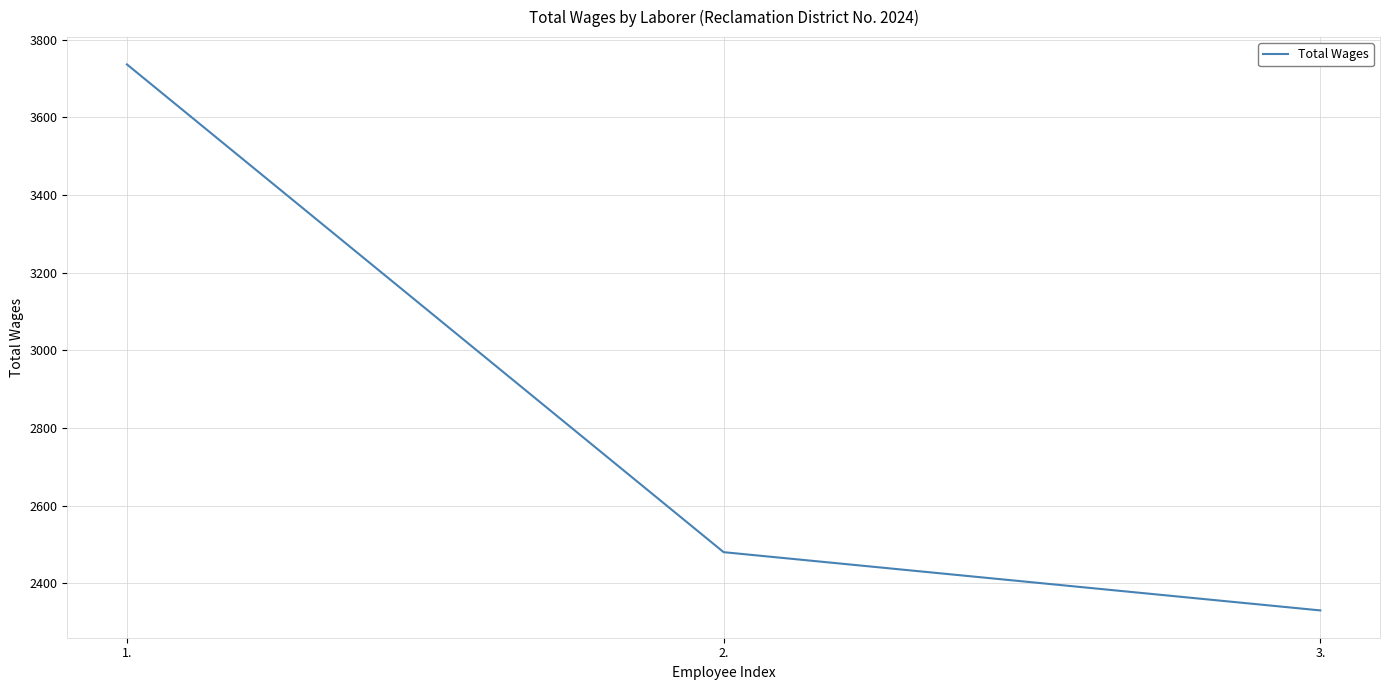

At which label is the value closest to 3033?

2.